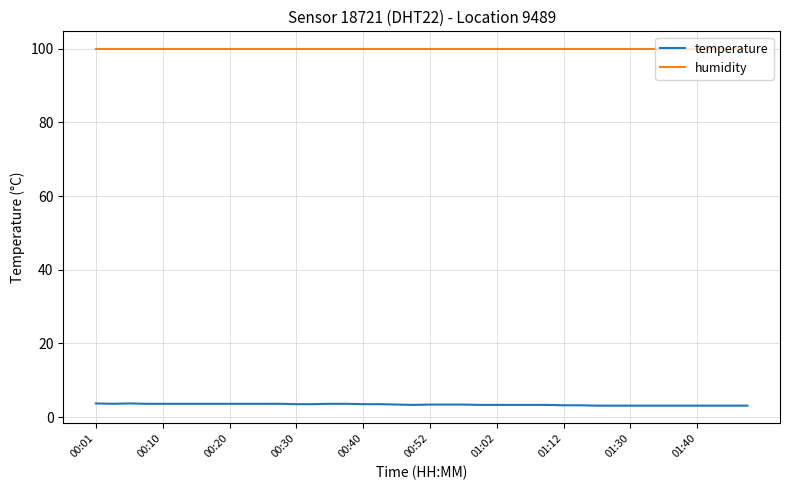

What is the difference between the second highest and second lowest values in the temperature series?

0.6